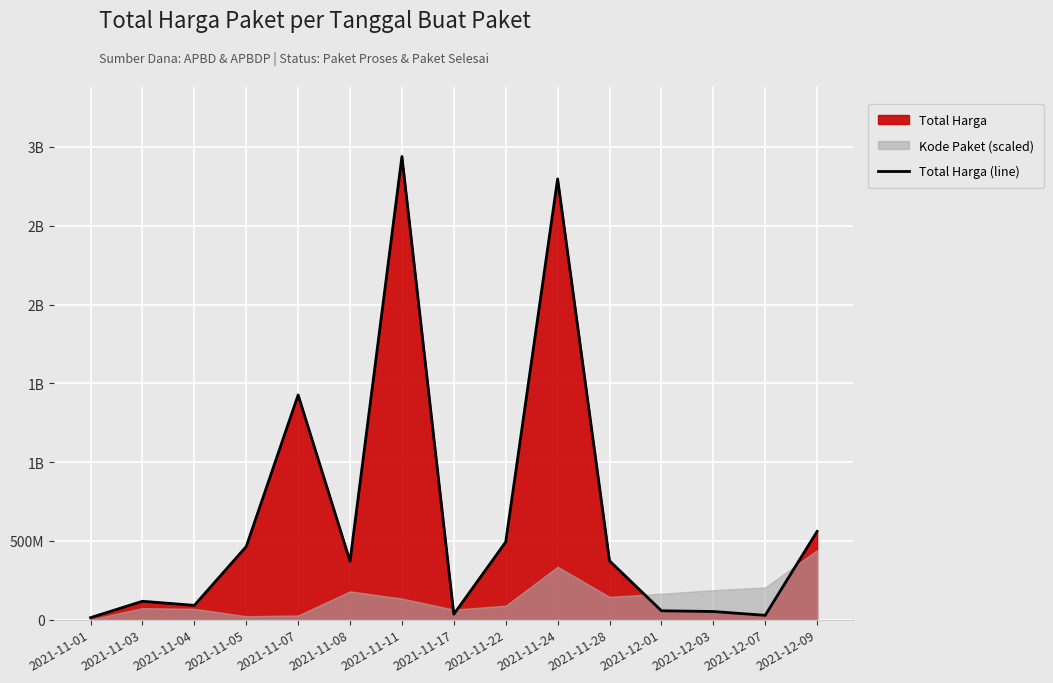

Reading left to right, transcribe all the data shown in this chart.

2021-11-01=12787500	2021-11-03=116632270	2021-11-04=90671075	2021-11-05=464002100	2021-11-07=1425867900	2021-11-08=370765000	2021-11-11=2939423240	2021-11-17=34292000	2021-11-22=493000000	2021-11-24=2797267200	2021-11-28=373404000	2021-12-01=56152800	2021-12-03=51601000	2021-12-07=27412000	2021-12-09=559971000